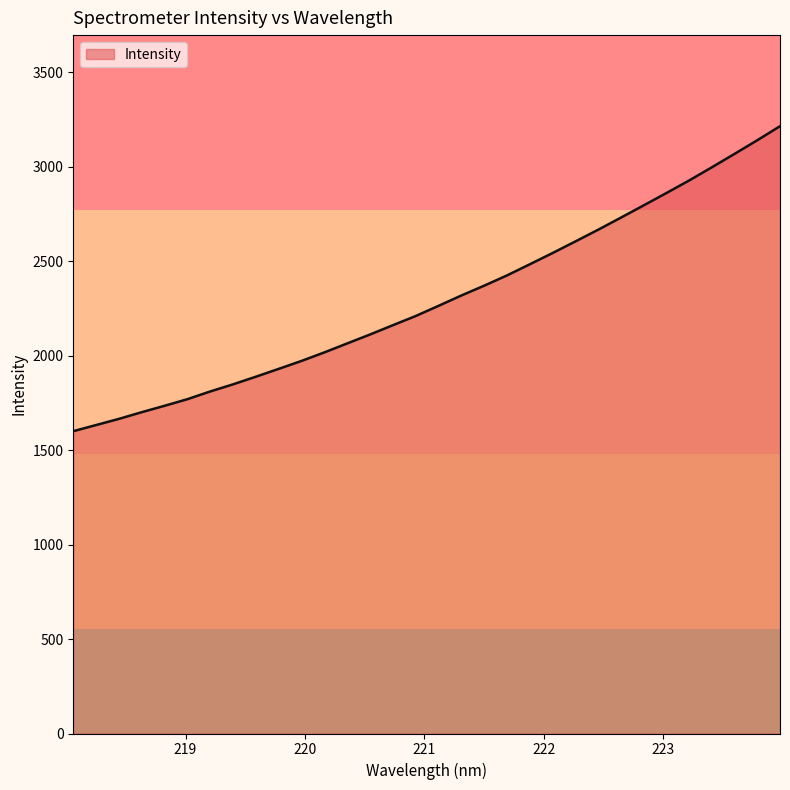

What is the smallest value displayed?

1600.8